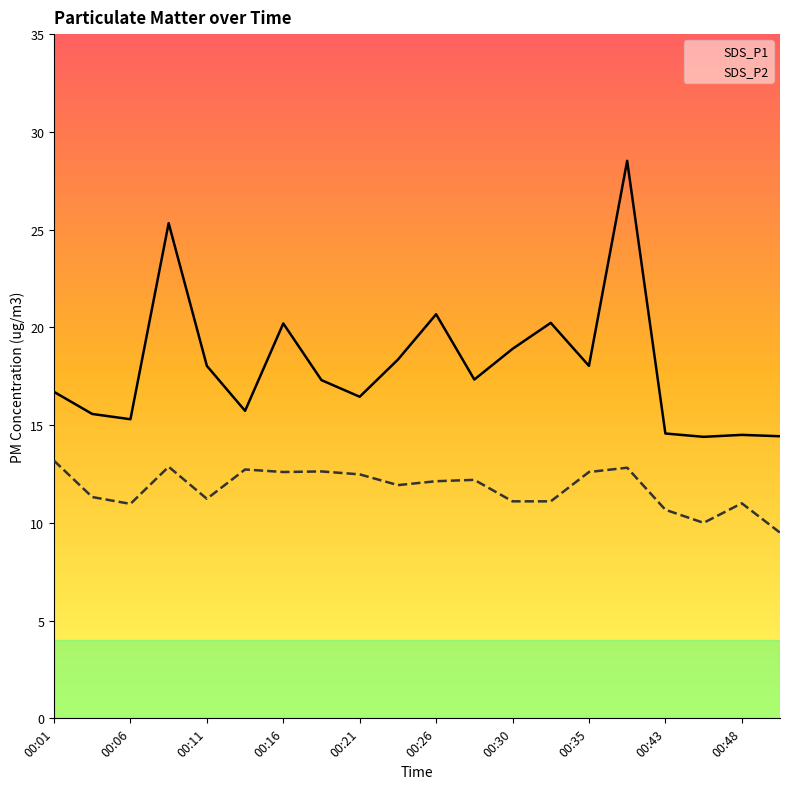

Which series changed the most between 00:21 and 00:48?

SDS_P1